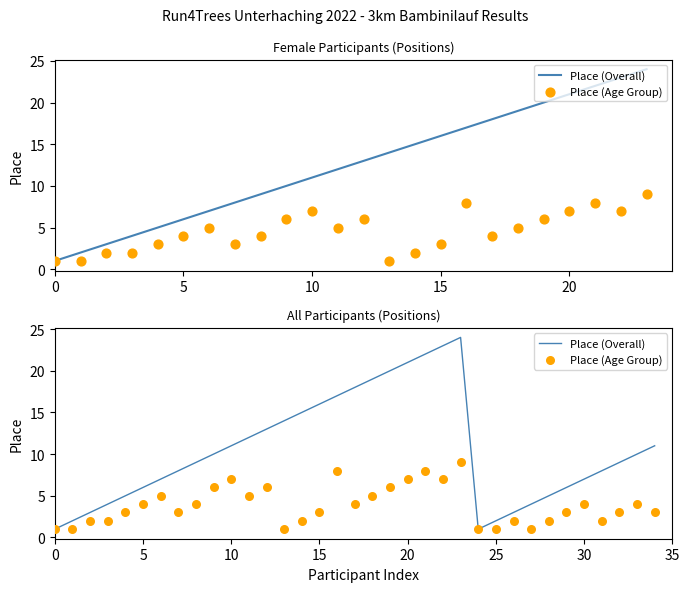

Which series has the largest total across all categories?

Place (Overall)